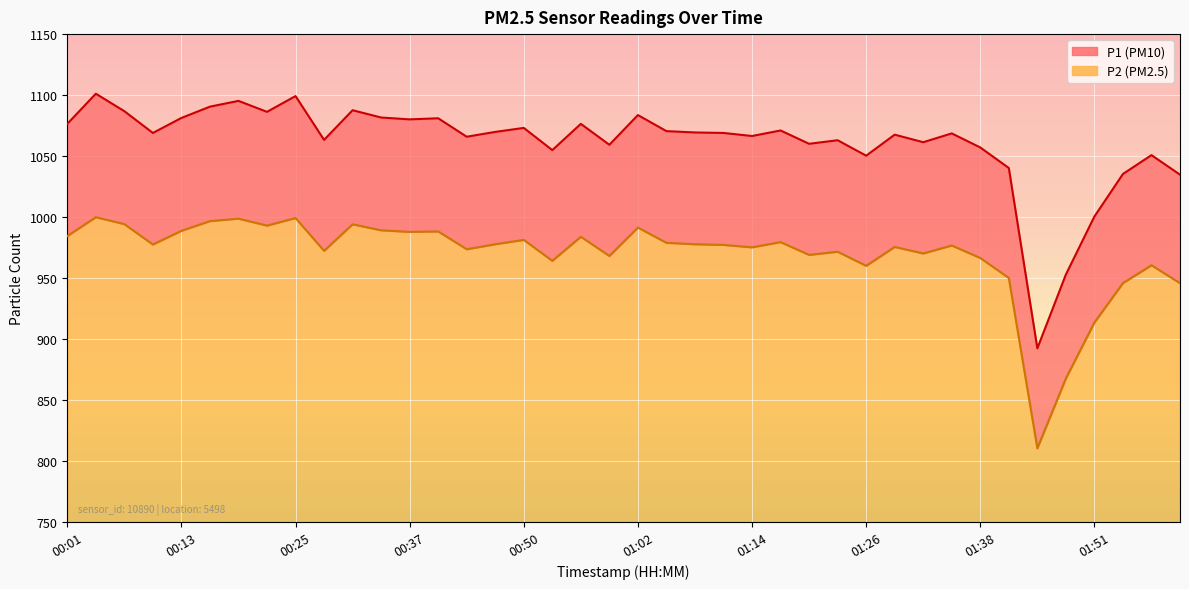

What are all the series names shown in the legend?

P1, P2